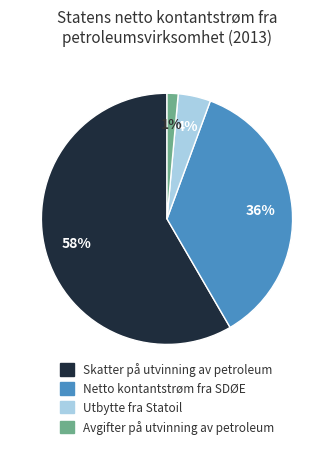

Approximately how many times larger is the value at Skatter på utvinning av petroleum compared to Netto kontantstrøm fra SDØE?

1.6